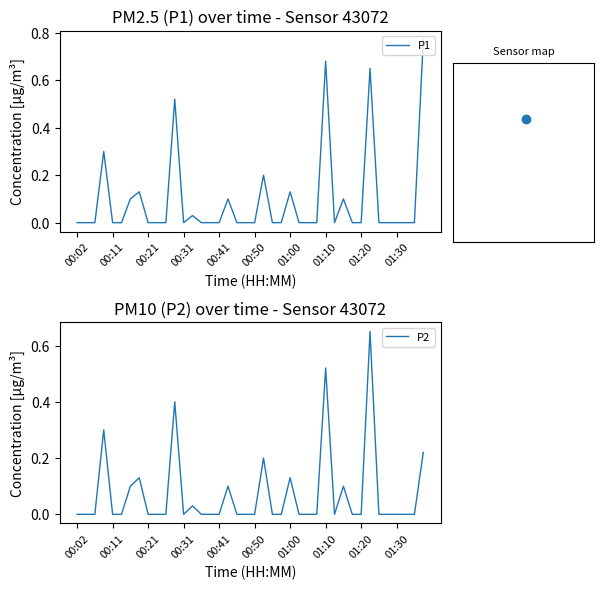

Rank the series by their average value, from highest to lowest.

P1, P2